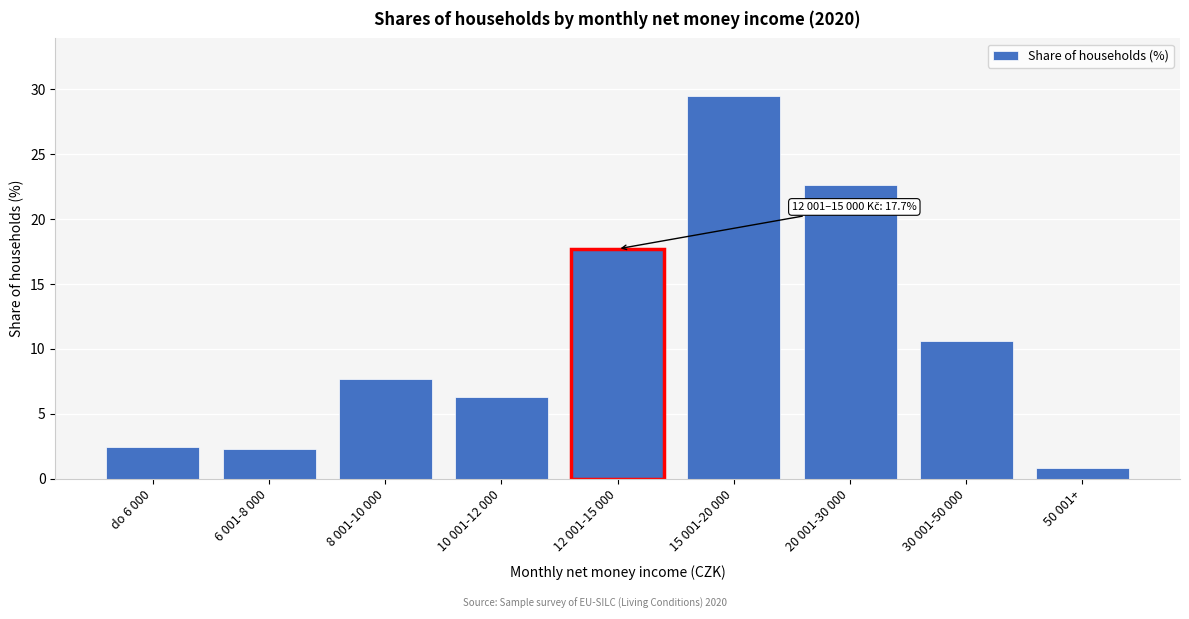

Is it true that the value at 6 001-8 000 is 2.3?

True